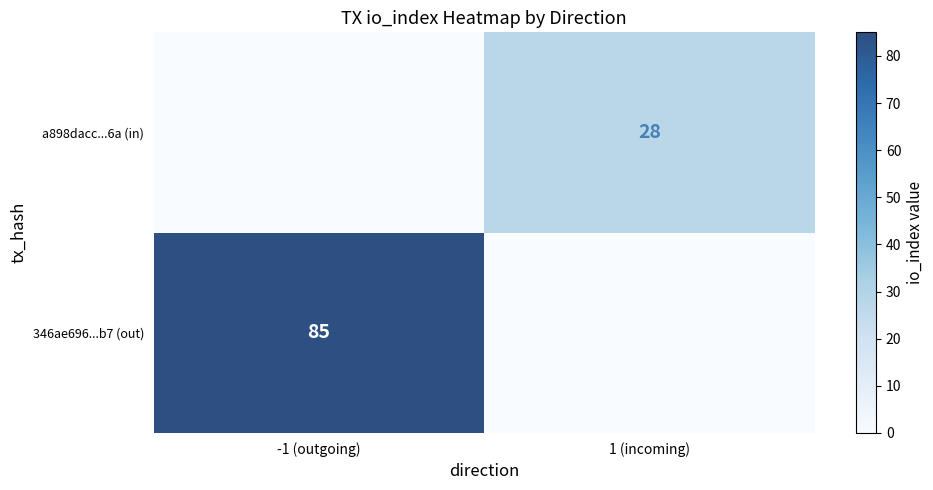

How many categories are shown in the chart?

2